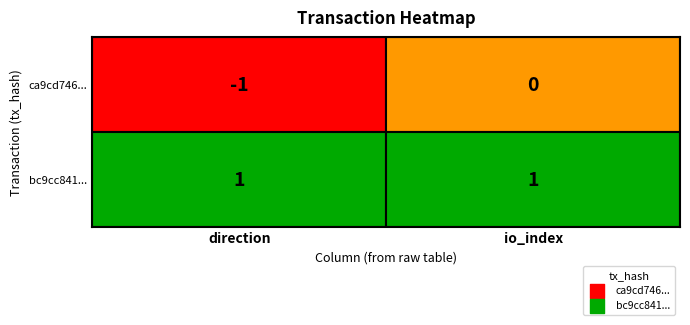

Reading right to left, what are all the values shown in this chart?

ca9cd746...: 1=0	0=-1
bc9cc841...: 1=1	0=1